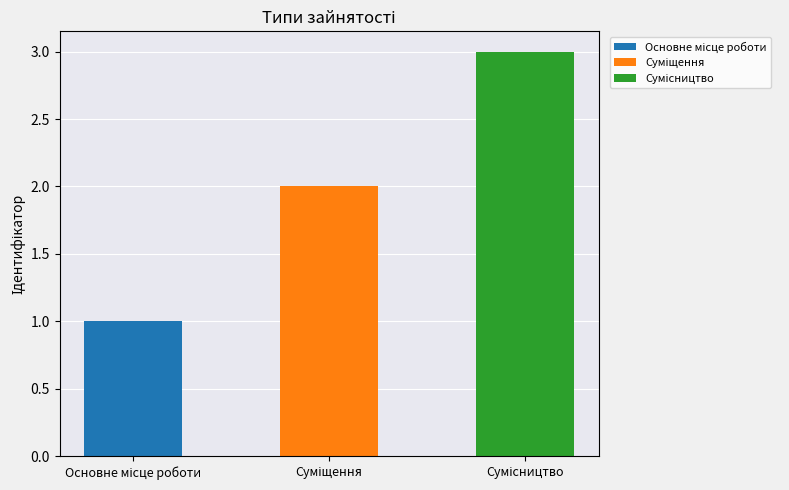

Reading right to left, list all the values displayed in this chart.

Сумісництво=3	Суміщення=2	Основне місце роботи=1